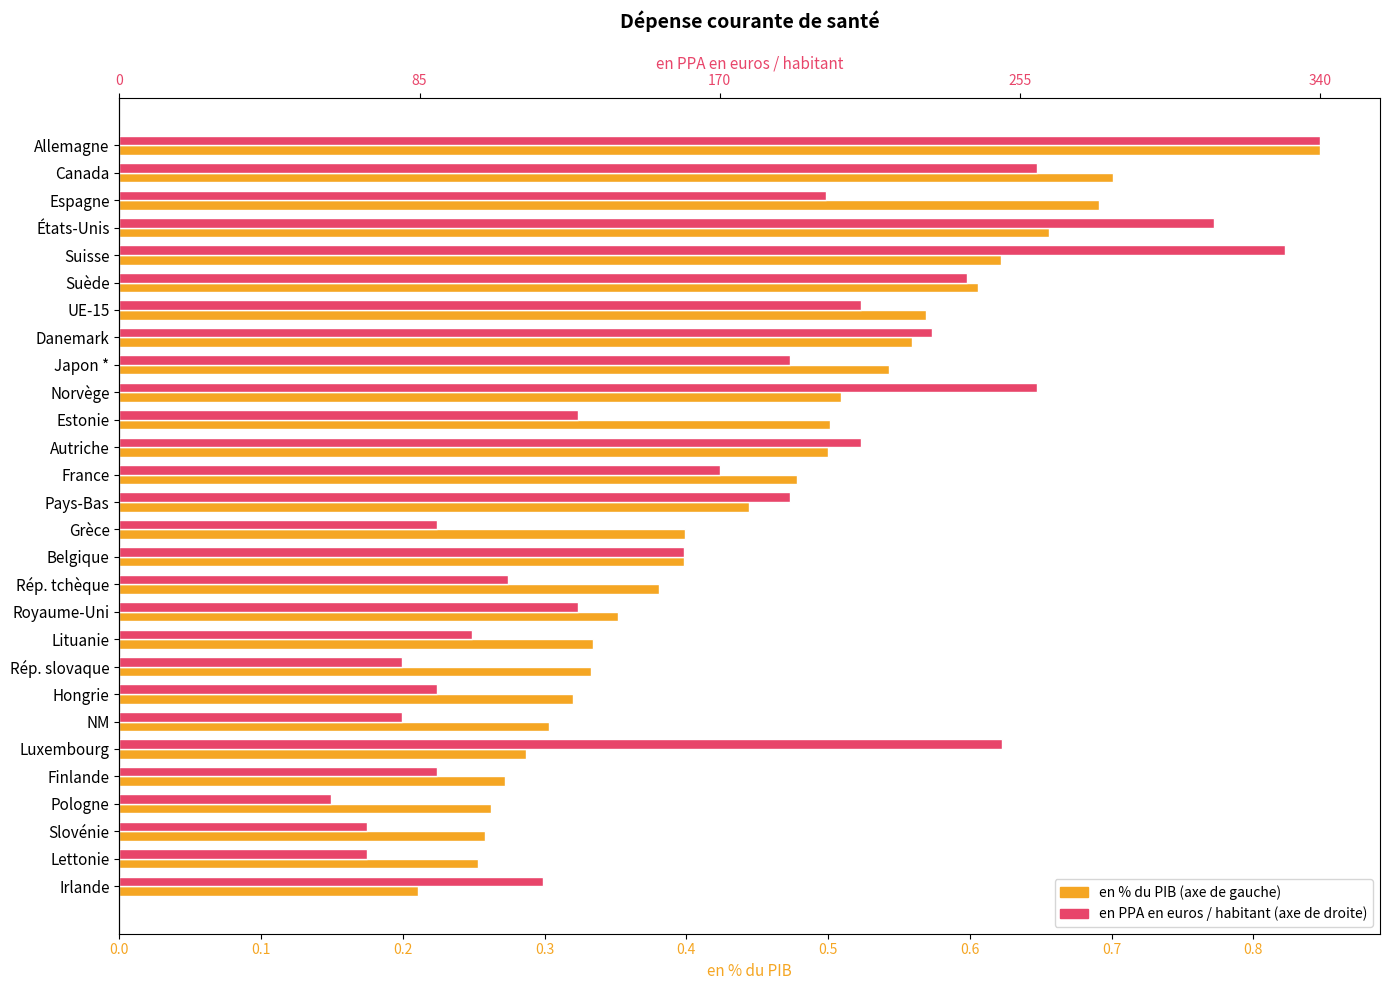

Does the chart contain any negative values?

No